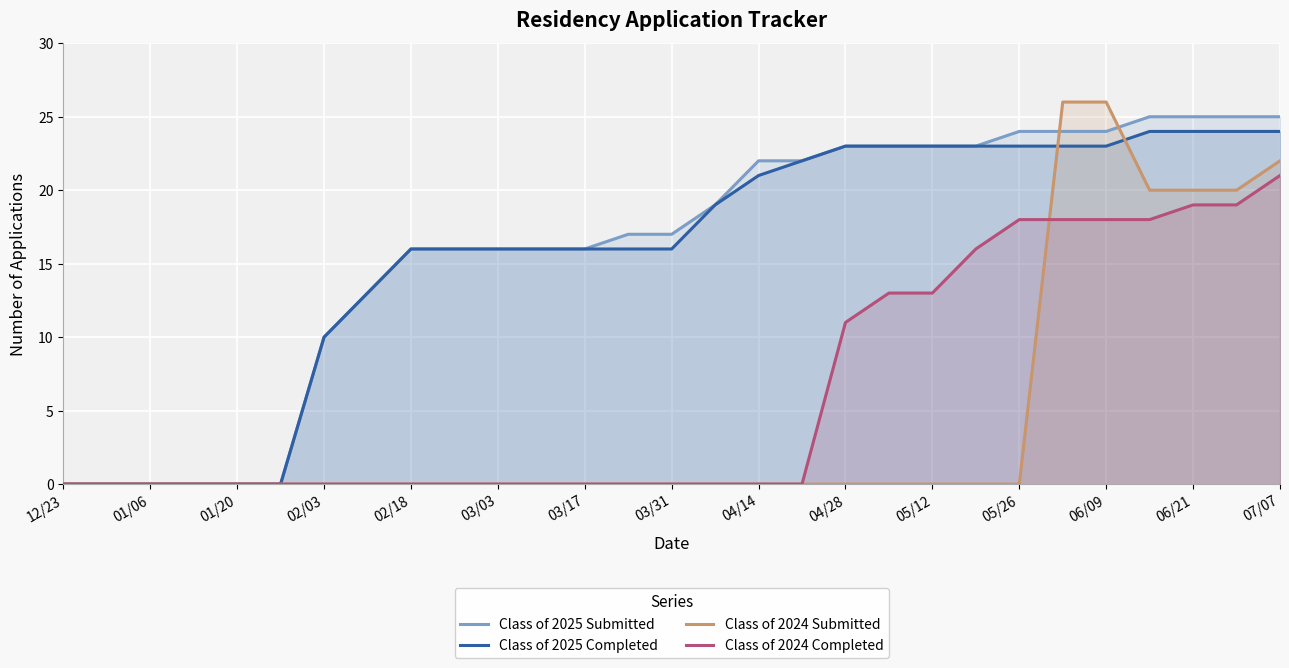

The value of Class of 2024 Completed at 04/28 is -11. True or false?

False